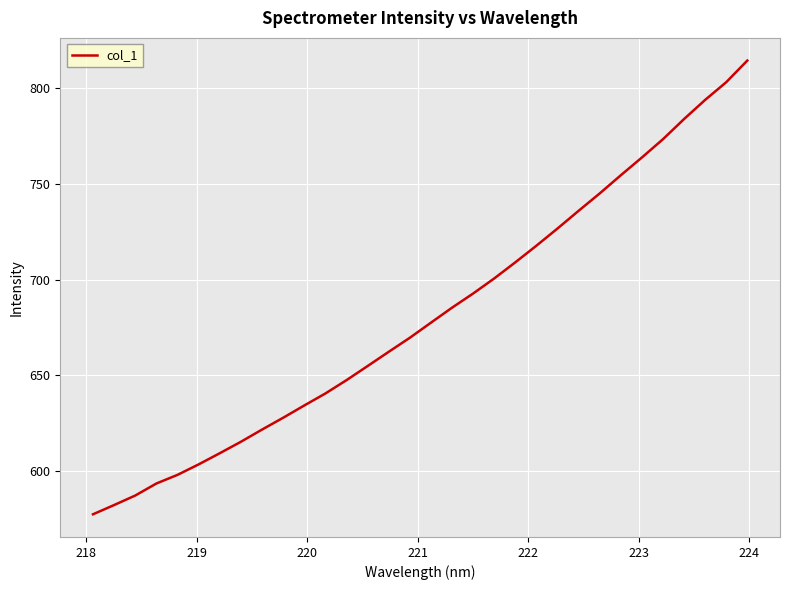

What is the minimum value shown in the chart?

577.5